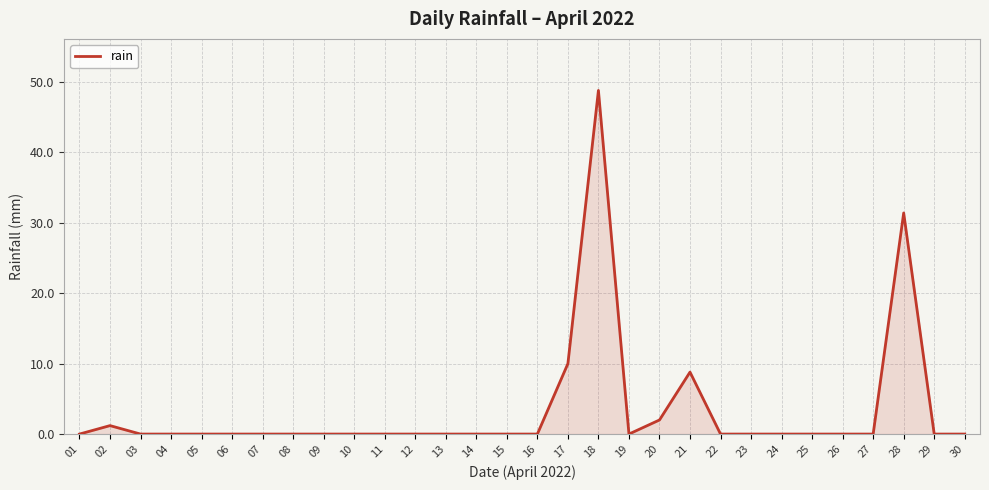

Does the chart have visible grid lines?

Yes